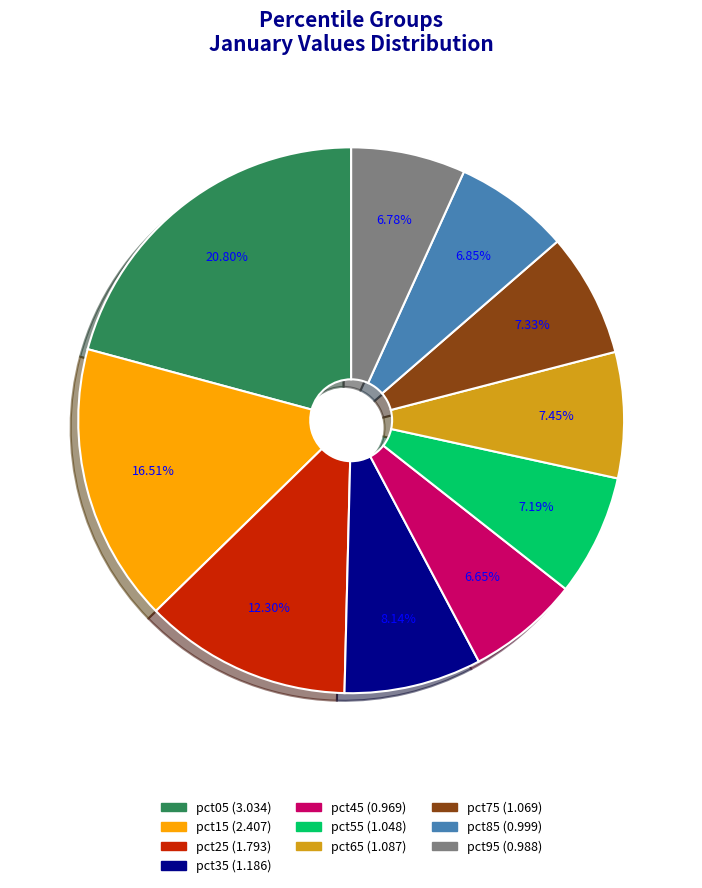

Which slice is the largest?

pct05